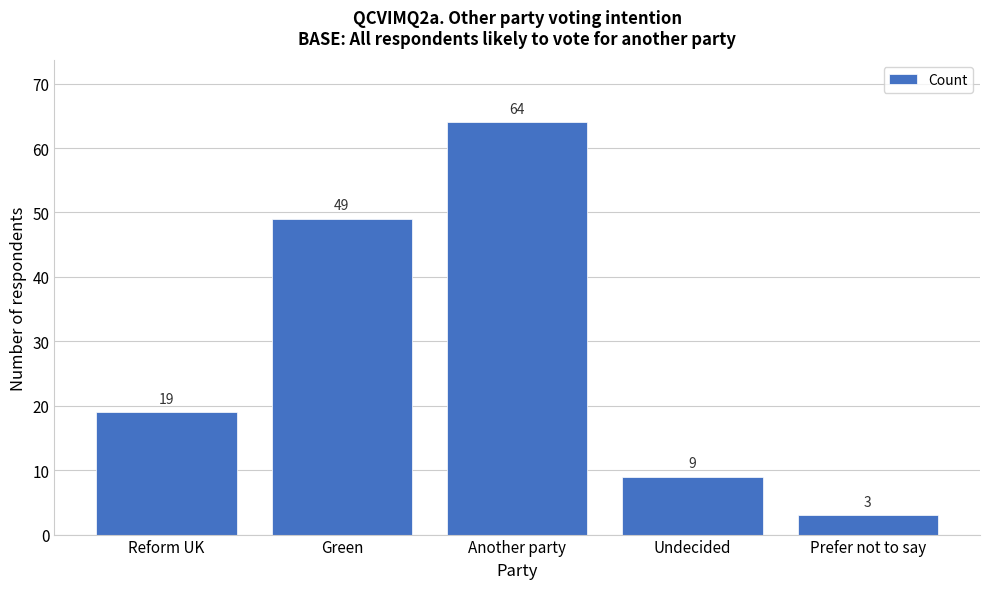

Reading left to right, what are all the values shown in this chart?

Reform UK=19	Green=49	Another party=64	Undecided=9	Prefer not to say=3